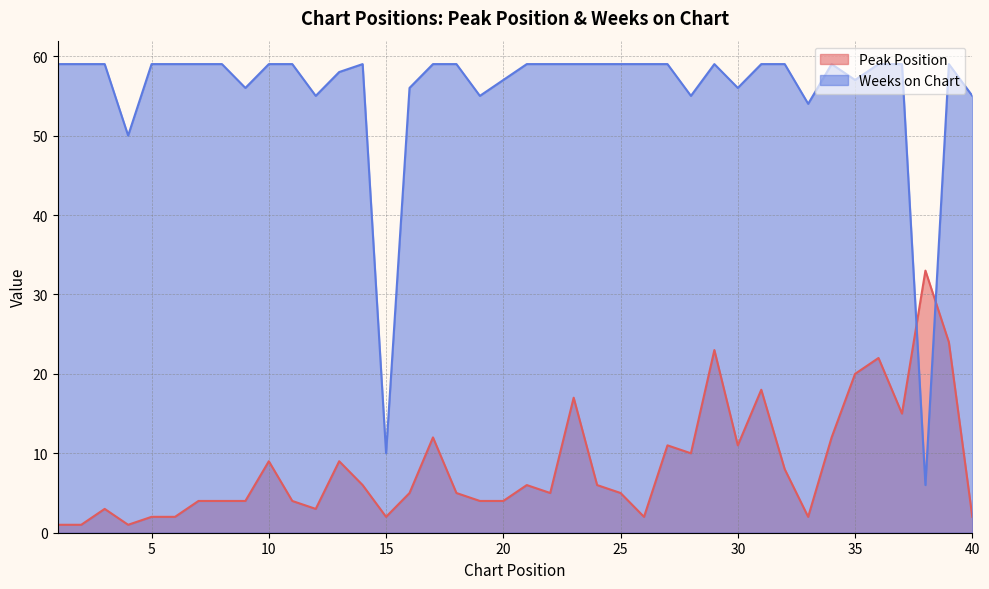

What is the difference between the highest and lowest values at 40?

53